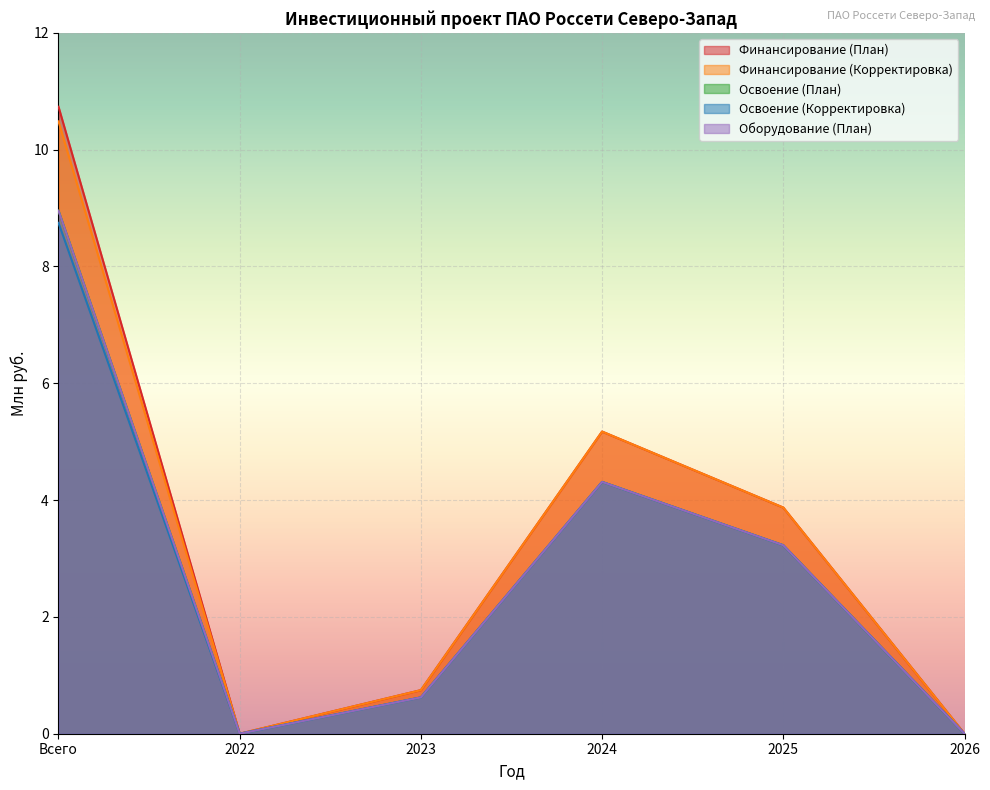

Which series has the largest total across all categories?

Финансирование (План)